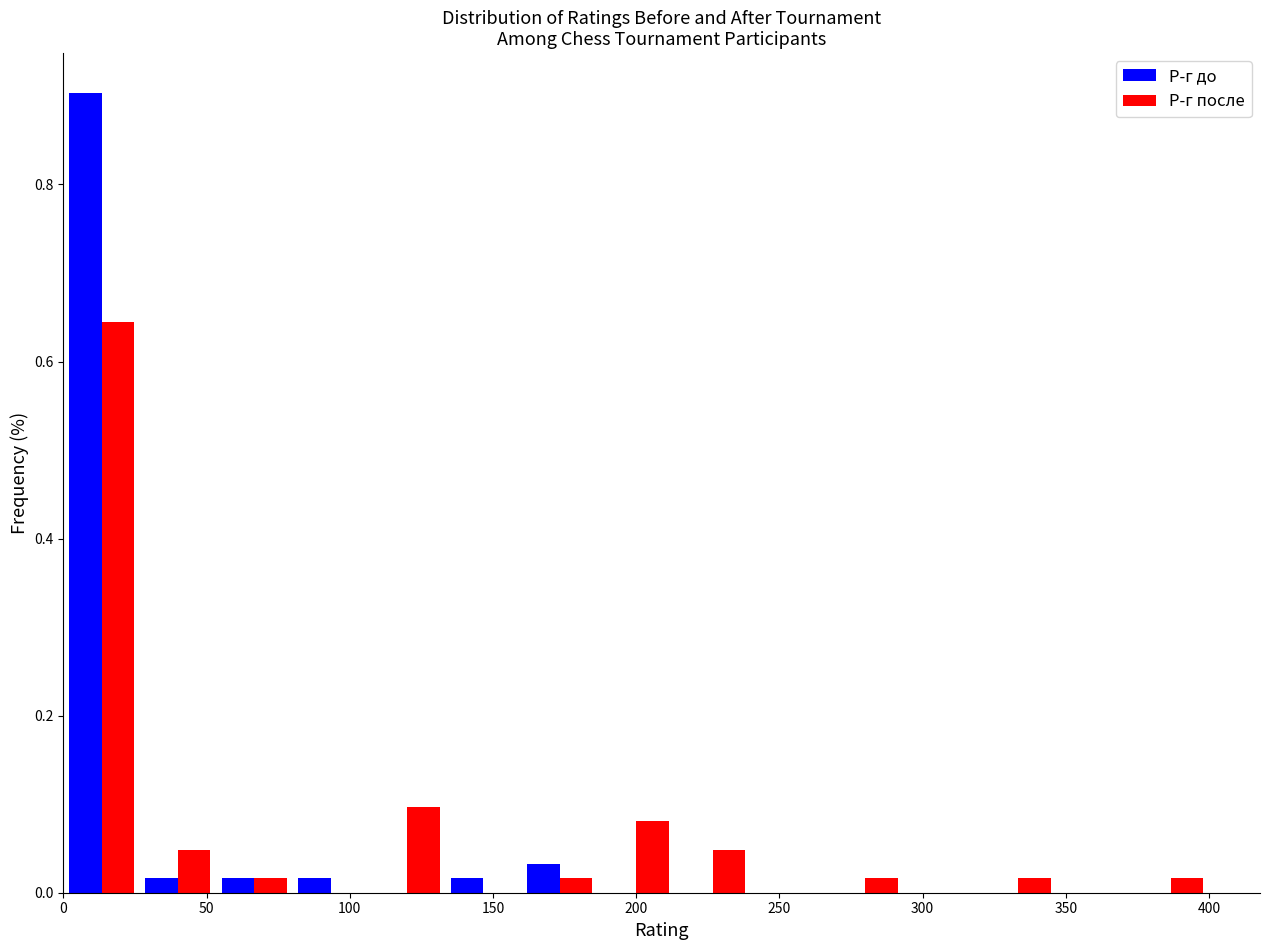

In the Р-г до series, which range on the x-axis has the tallest bar?

0 to 25